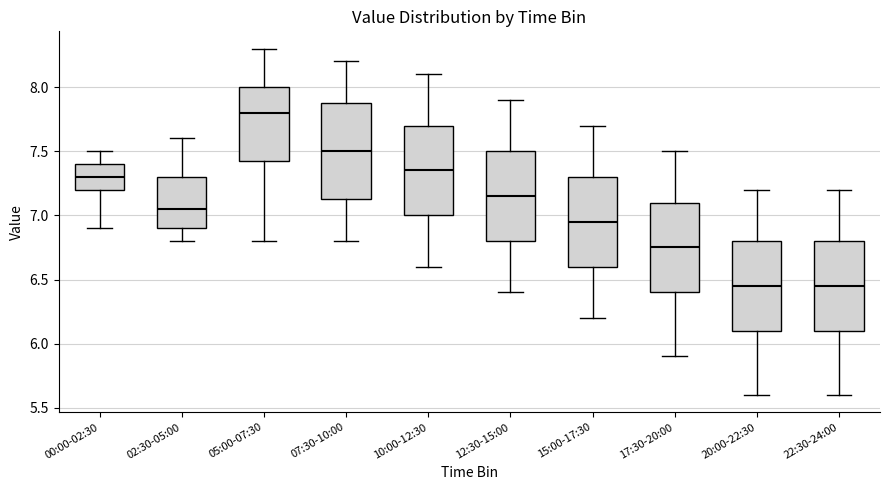

Reading left to right, transcribe this box plot: for each box, give where its median line is, the range the box spans, and where its two whiskers end, as read against the y-axis. The values are not printed on the chart, so give them approximately, as read against the axis.

00:00-02:30: median 7.30, box 7.20 to 7.40, whiskers 6.90 to 7.50
02:30-05:00: median 7.05, box 6.90 to 7.30, whiskers 6.80 to 7.60
05:00-07:30: median 7.80, box 7.45 to 8.00, whiskers 6.80 to 8.30
07:30-10:00: median 7.50, box 7.15 to 7.90, whiskers 6.80 to 8.20
10:00-12:30: median 7.35, box 7.00 to 7.70, whiskers 6.60 to 8.10
12:30-15:00: median 7.15, box 6.80 to 7.50, whiskers 6.40 to 7.90
15:00-17:30: median 6.95, box 6.60 to 7.30, whiskers 6.20 to 7.70
17:30-20:00: median 6.75, box 6.40 to 7.10, whiskers 5.90 to 7.50
20:00-22:30: median 6.45, box 6.10 to 6.80, whiskers 5.60 to 7.20
22:30-24:00: median 6.45, box 6.10 to 6.80, whiskers 5.60 to 7.20